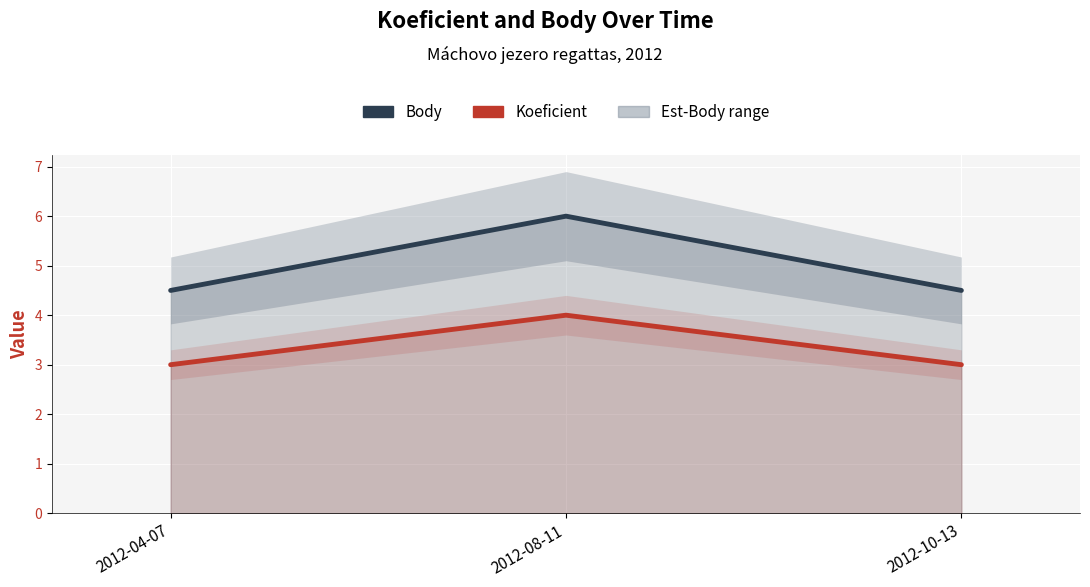

What is the sum of the Koeficient values at 2012-08-11 and 2012-04-07?

7.0